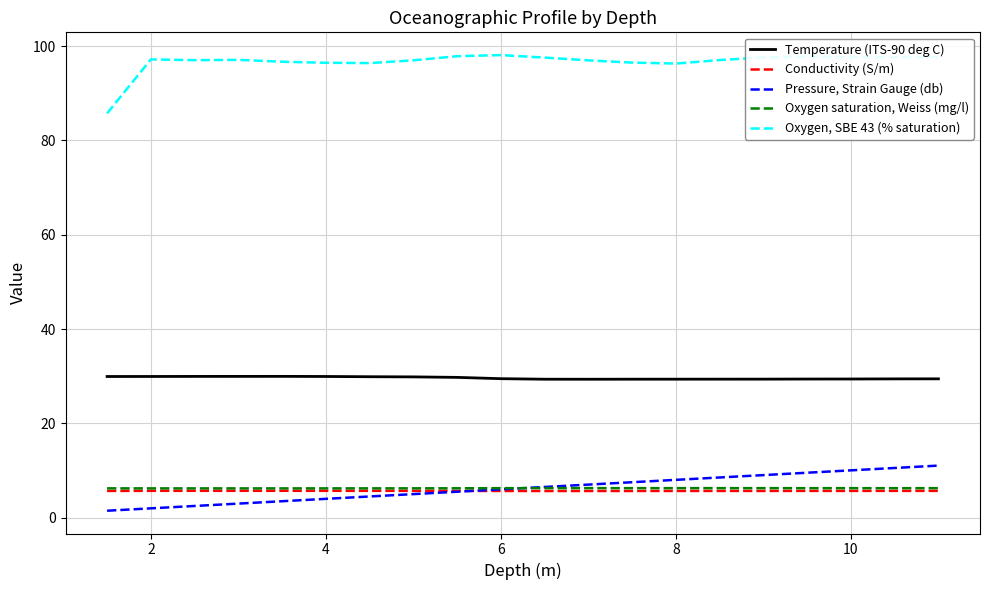

List the series in order of their peak value, lowest first.

Conductivity (S/m), Oxygen saturation, Weiss (mg/l), Pressure, Strain Gauge (db), Temperature (ITS-90 deg C), Oxygen, SBE 43 (% saturation)